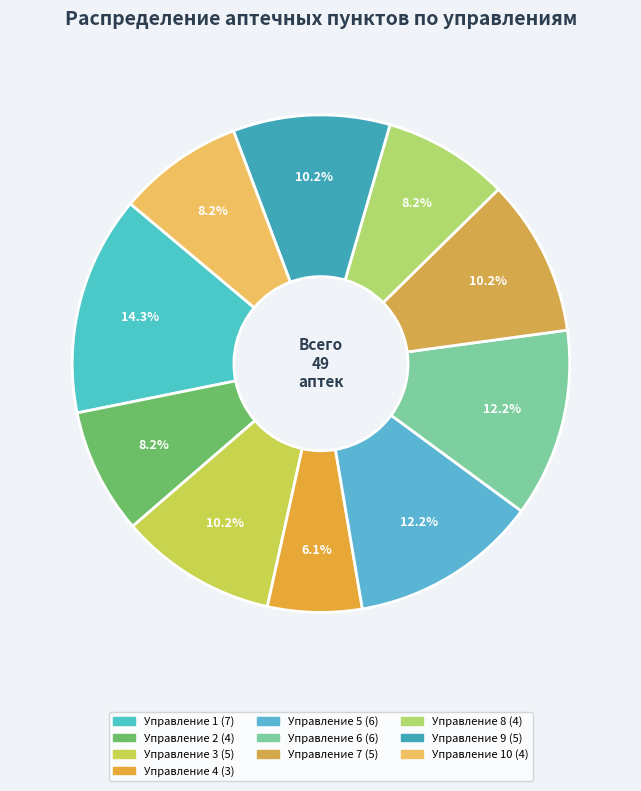

Count the number of slices in the pie.

10